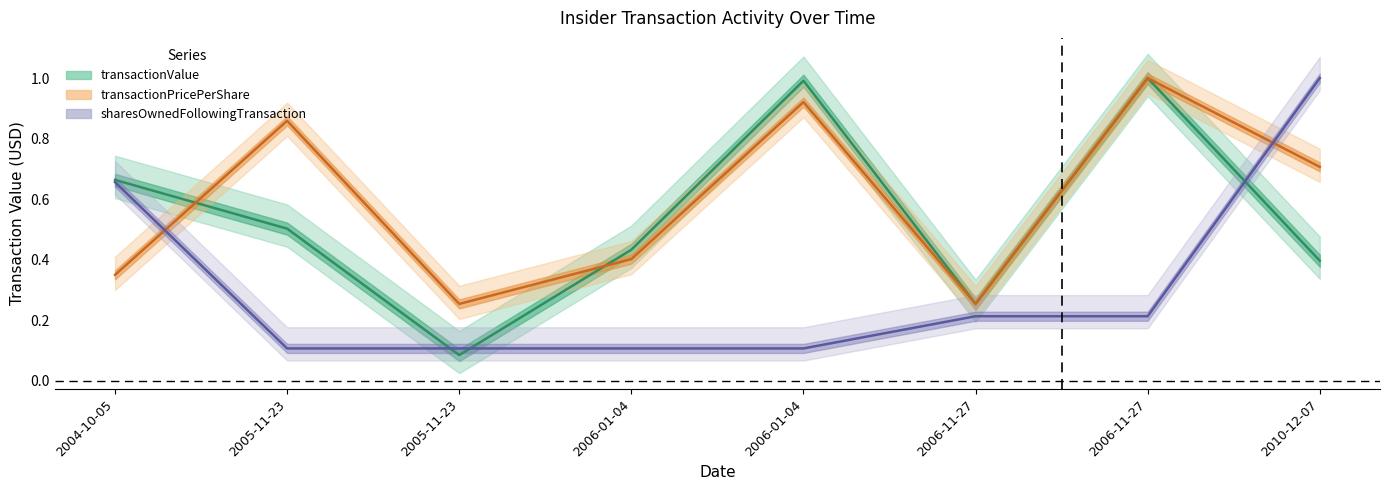

What is the difference between the maximum and second lowest values in the sharesOwnedFollowingTransaction series?

0.9